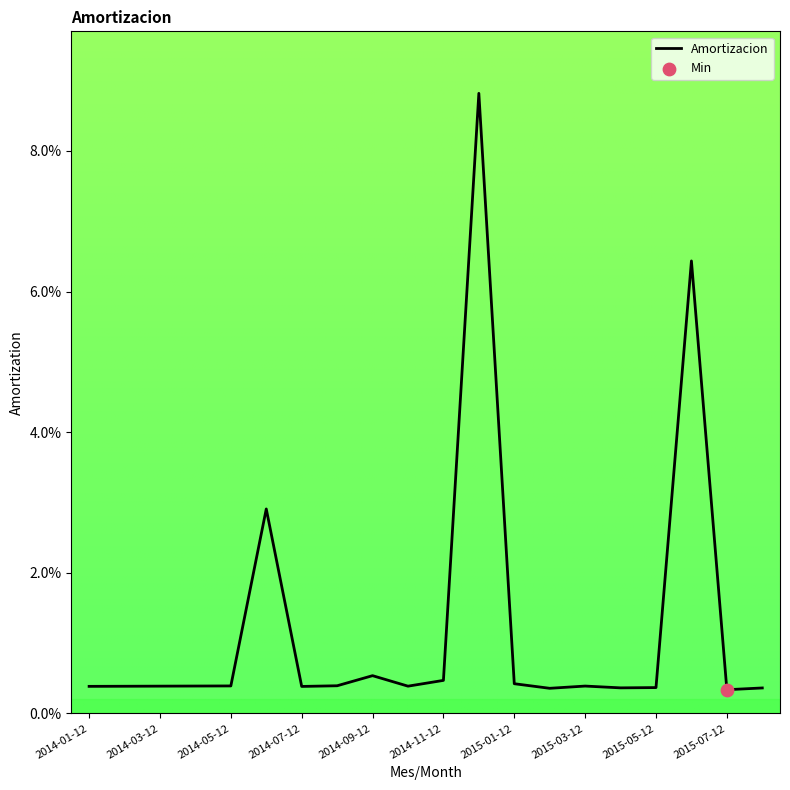

Is this an area chart (filled region under the line)?

No